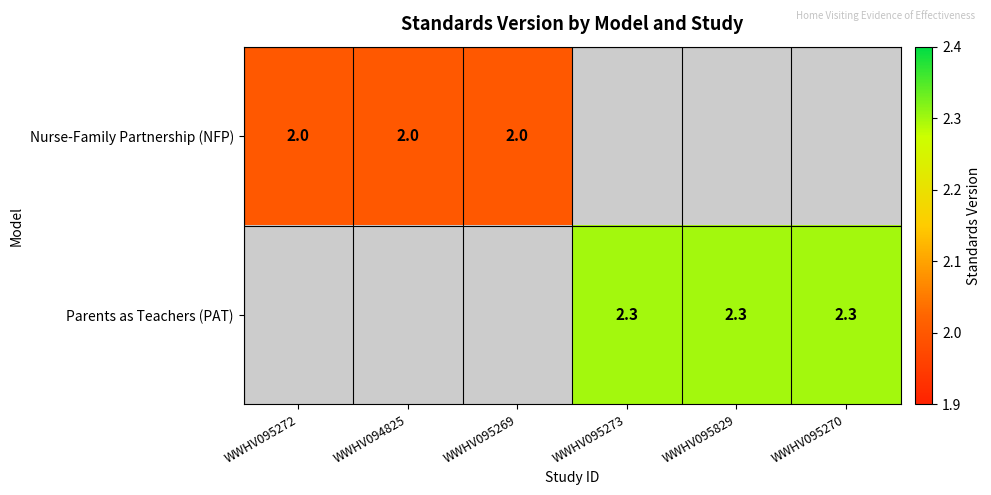

The value of Nurse-Family Partnership (NFP) at WWHV095272 is 2.9. True or false?

False